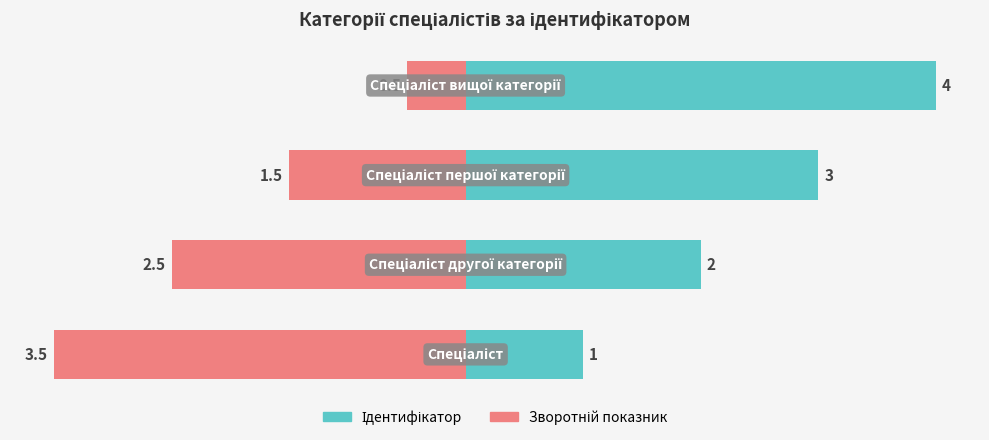

Between 2 and 3, which series saw the biggest shift?

Ідентифікатор